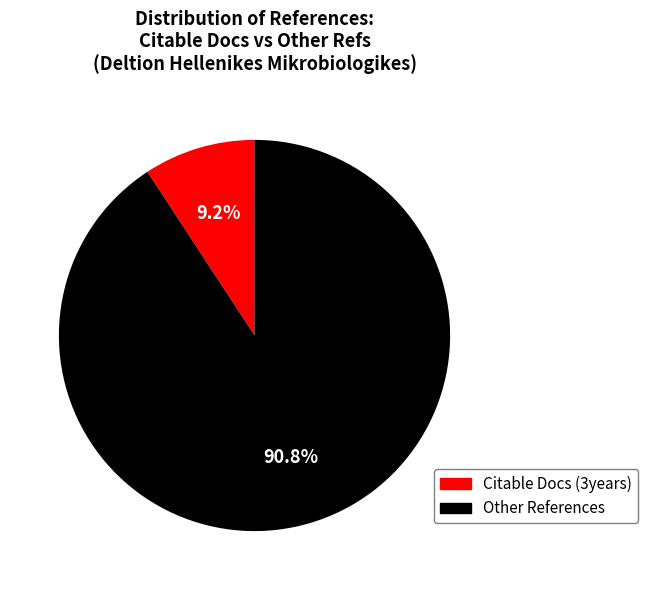

Which slice is the smallest?

Citable Docs (3years)